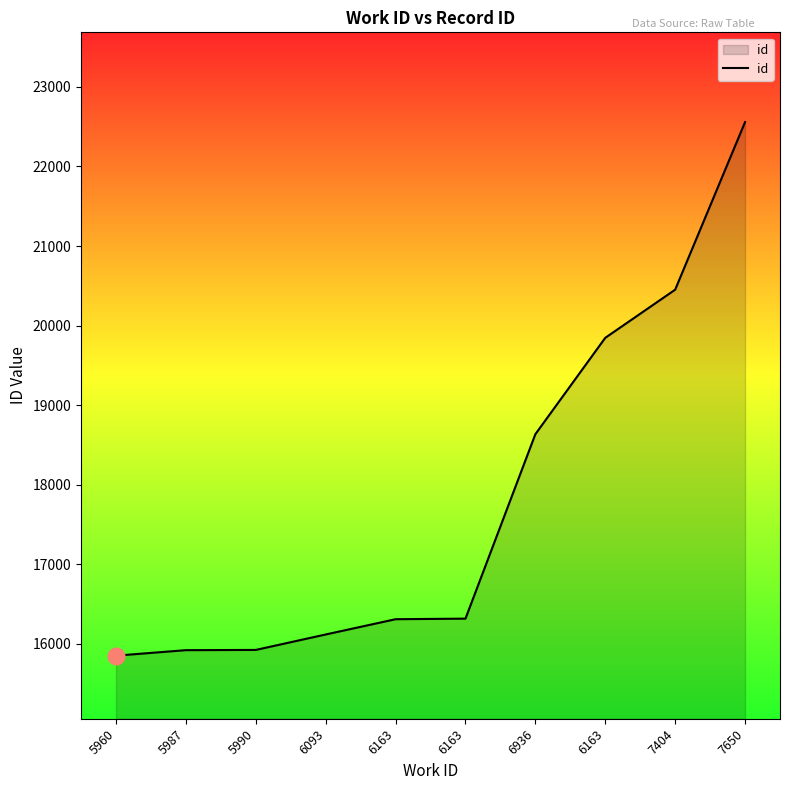

What is the average value?

17794